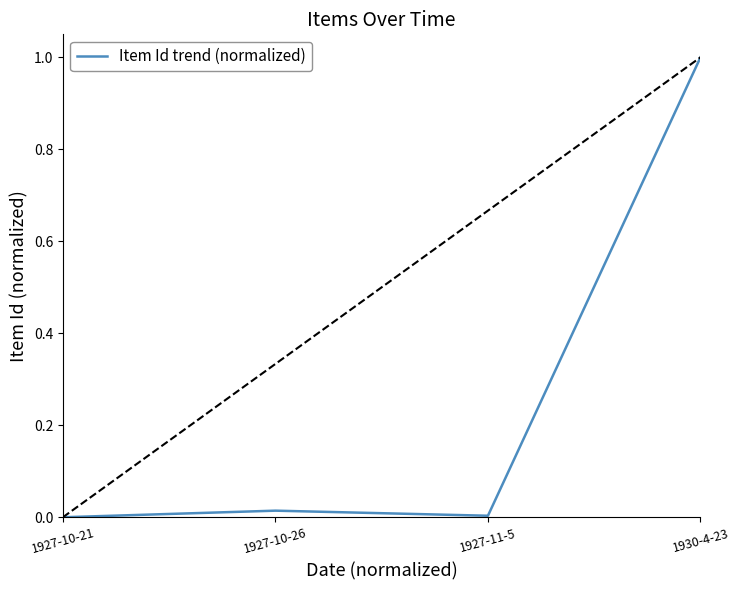

The value at 1930-4-23 is 1.6. True or false?

False